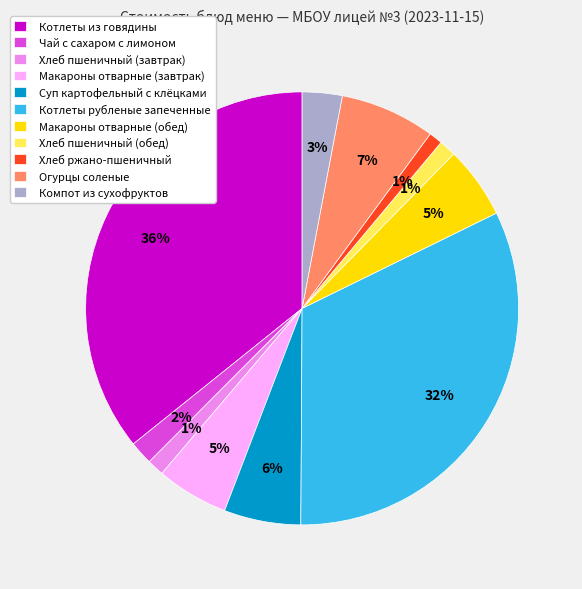

Does Огурцы соленые represent more than half of the total?

No